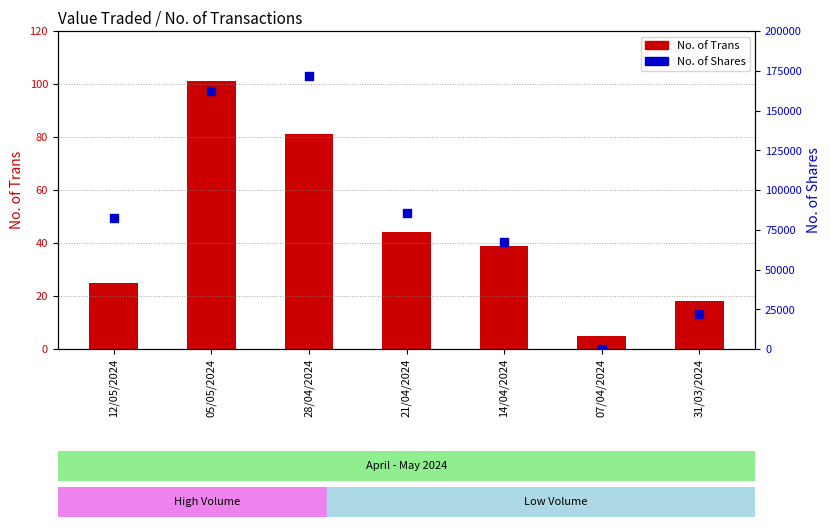

What are all the series names shown in the legend?

No. of Trans, No. of Shares